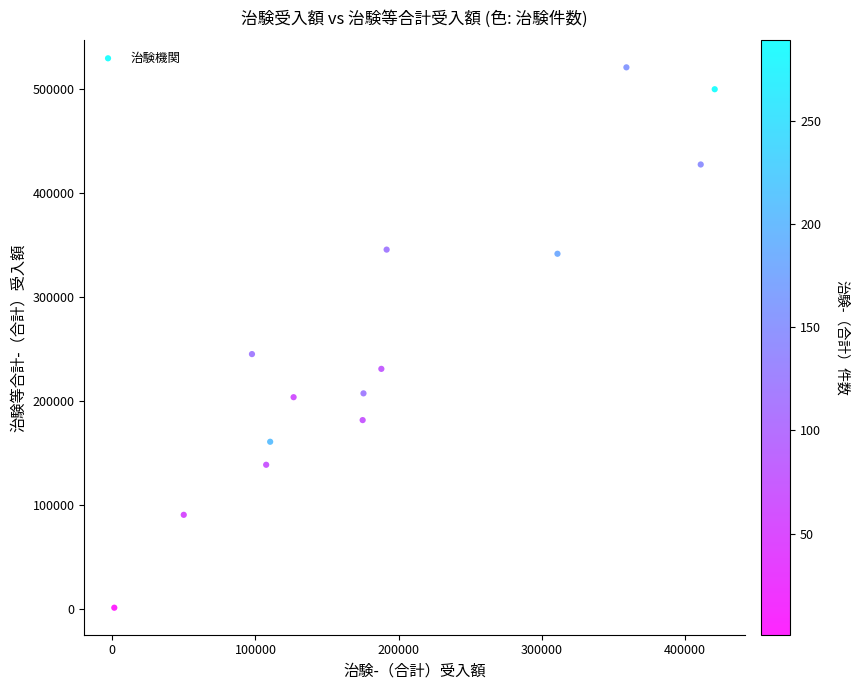

What is the range of X values (max minus min)?

419318